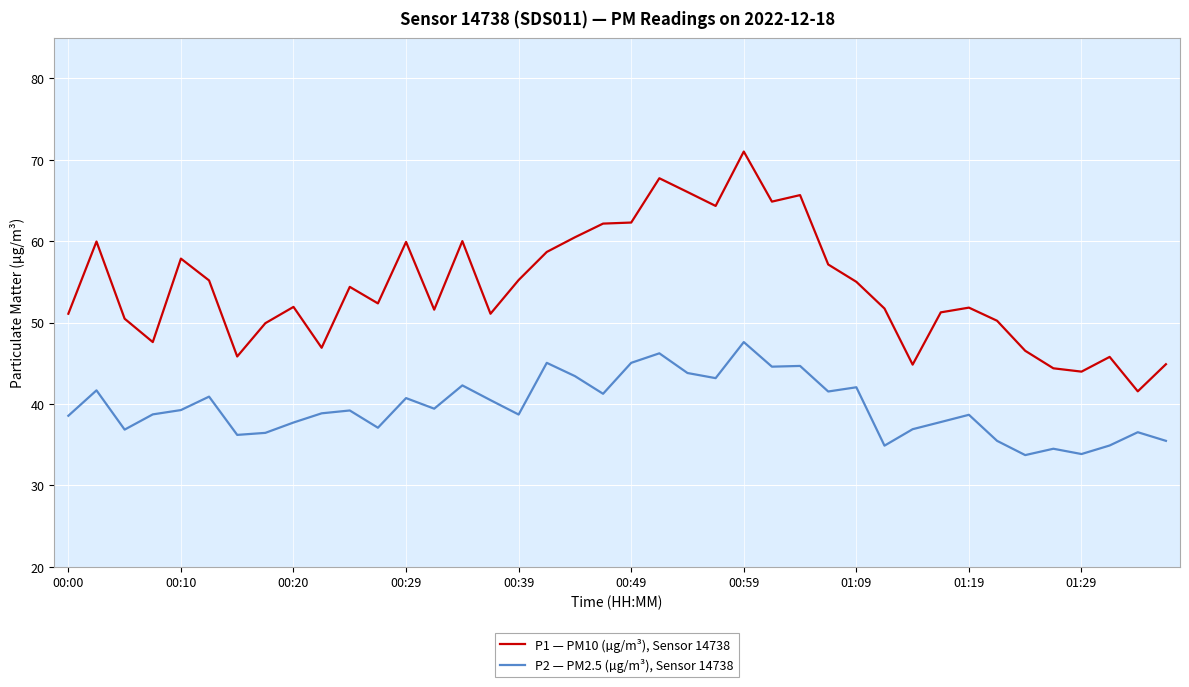

List the series in order of their peak value, highest first.

P1 — PM10 (µg/m³), Sensor 14738, P2 — PM2.5 (µg/m³), Sensor 14738